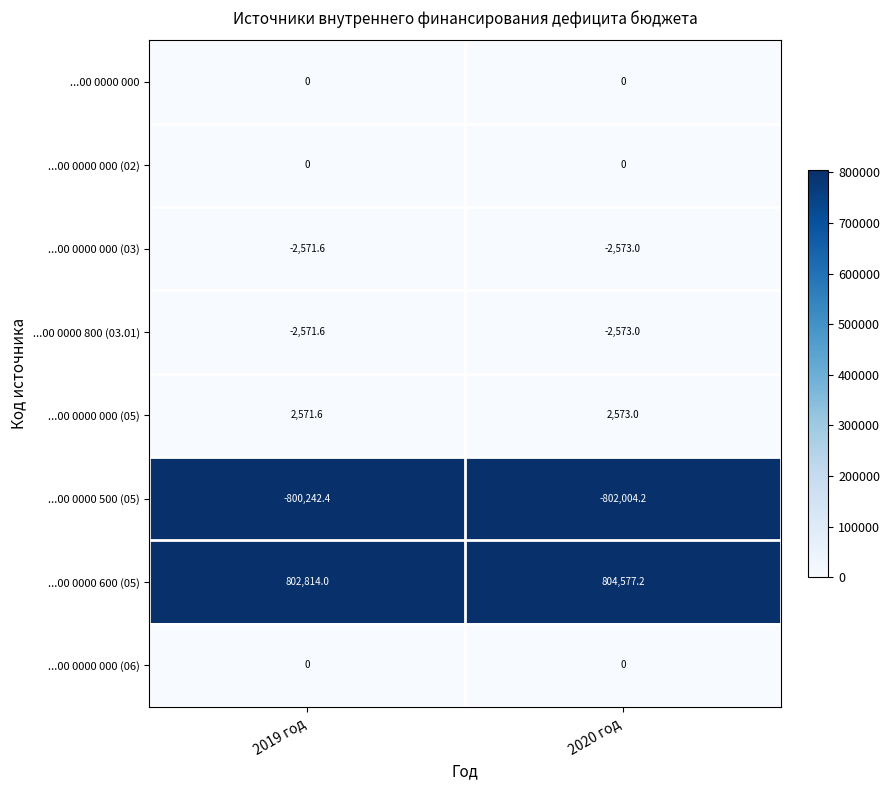

Reading left to right, list all the values displayed in this chart.

...00 0000 000: 2019 год=0.0	2020 год=0.0
...00 0000 000 (02): 2019 год=0.0	2020 год=0.0
...00 0000 000 (03): 2019 год=-2571.6	2020 год=-2573.0
...00 0000 800 (03.01): 2019 год=-2571.6	2020 год=-2573.0
...00 0000 000 (05): 2019 год=2571.6	2020 год=2573.0
...00 0000 500 (05): 2019 год=-800242.4	2020 год=-802004.2
...00 0000 600 (05): 2019 год=802814.0	2020 год=804577.2
...00 0000 000 (06): 2019 год=0.0	2020 год=0.0